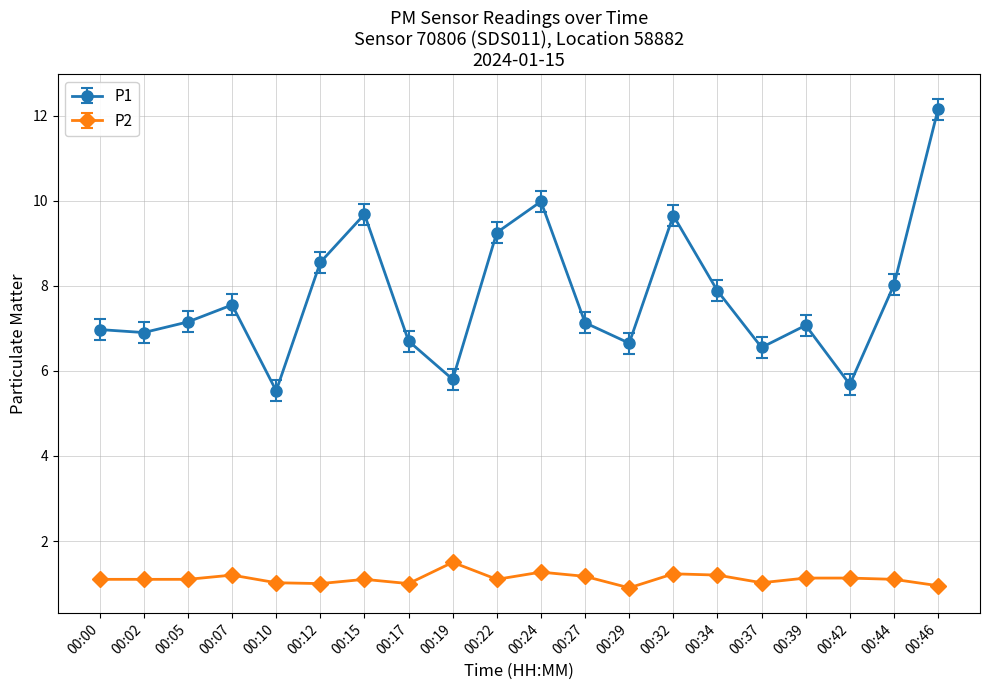

What is the lowest value of the P2 series?

0.9